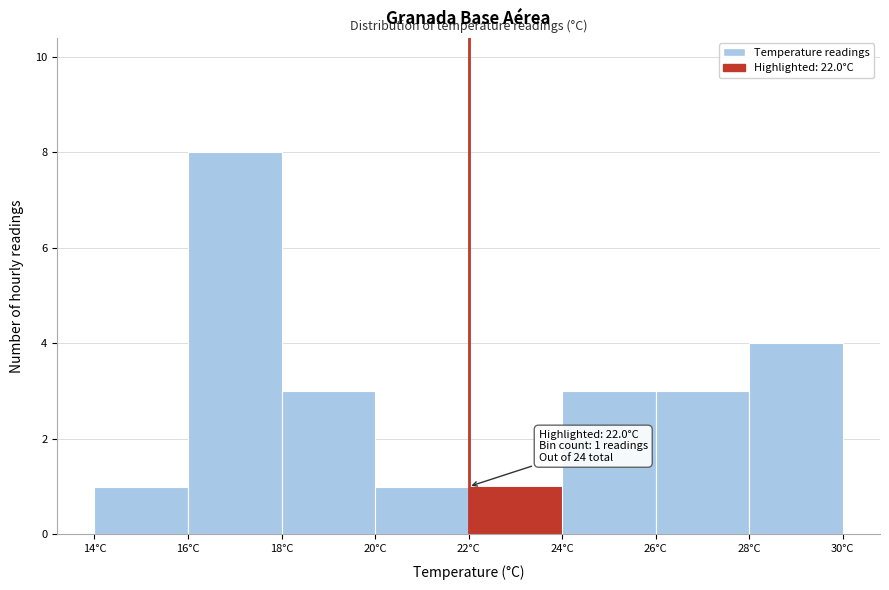

Over which range of the x-axis is the bar tallest?

16 to 18